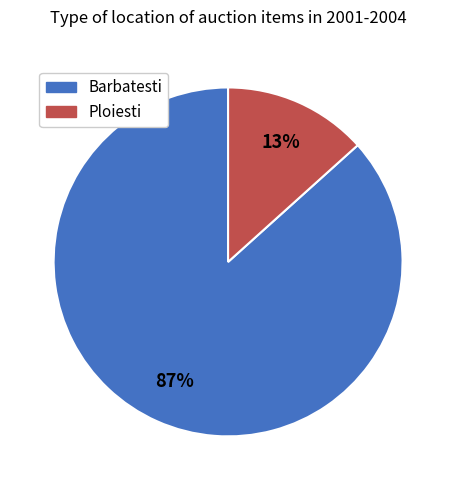

Which has a higher value, Barbatesti or Ploiesti?

Barbatesti